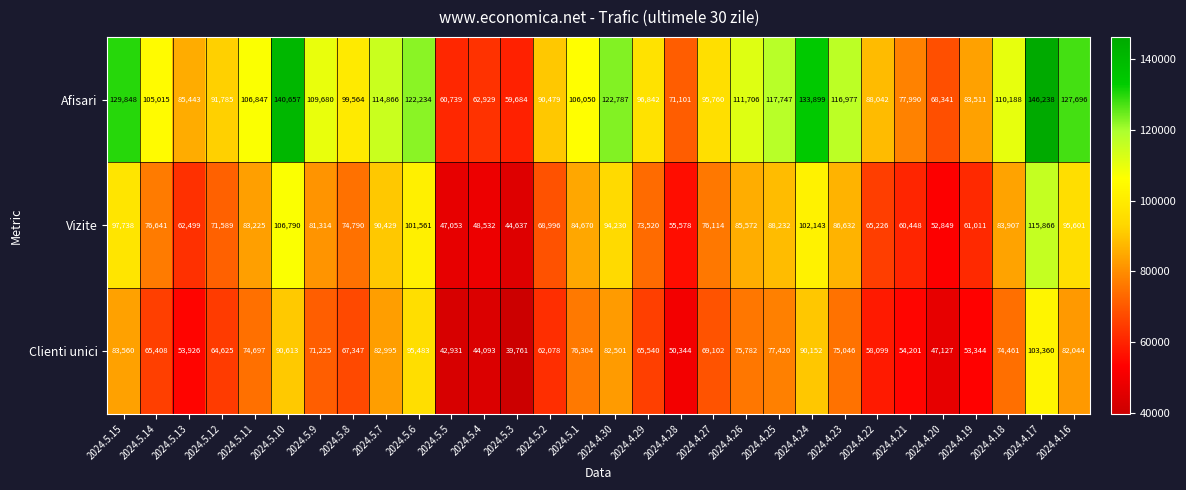

At which category is the sum across all series the highest?

2024.4.17